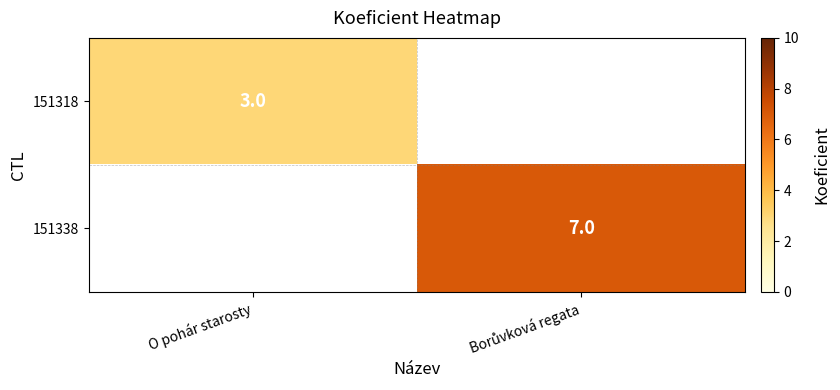

The 151318 series shows 3 at O pohár starosty. True or false?

True